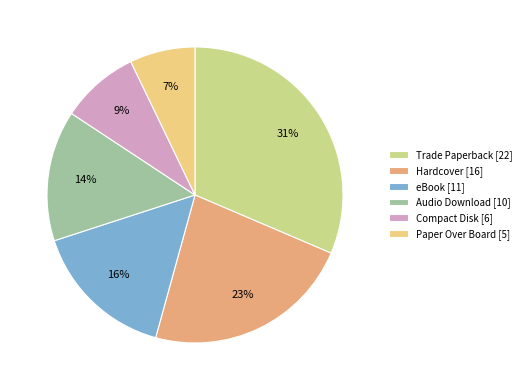

Which has a higher value, Paper Over Board [5] or Audio Download [10]?

Audio Download [10]